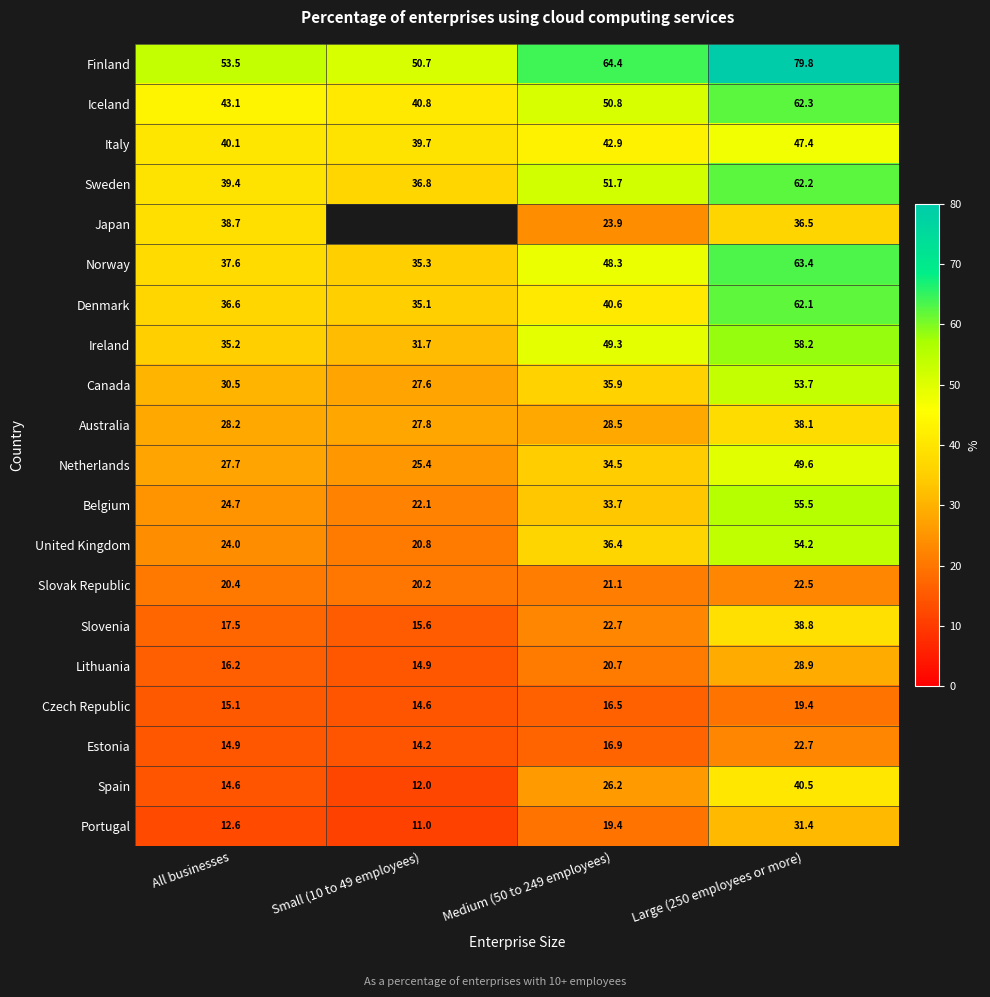

How many data points in Estonia are less than 16?

2